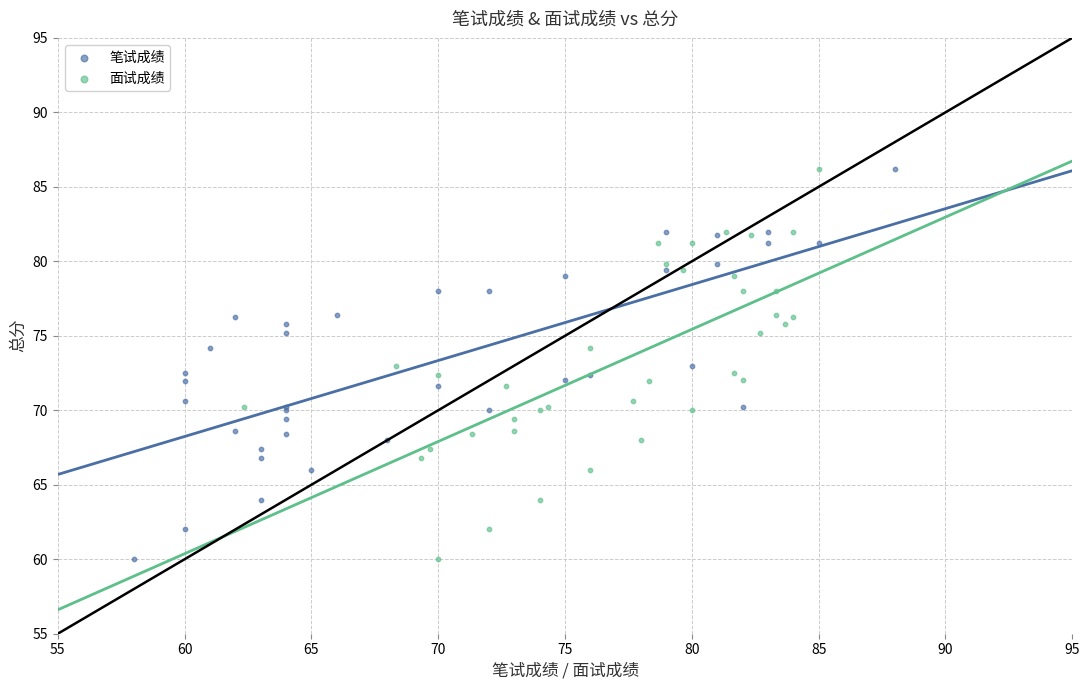

What are all the series names shown in the legend?

笔试成绩, 面试成绩